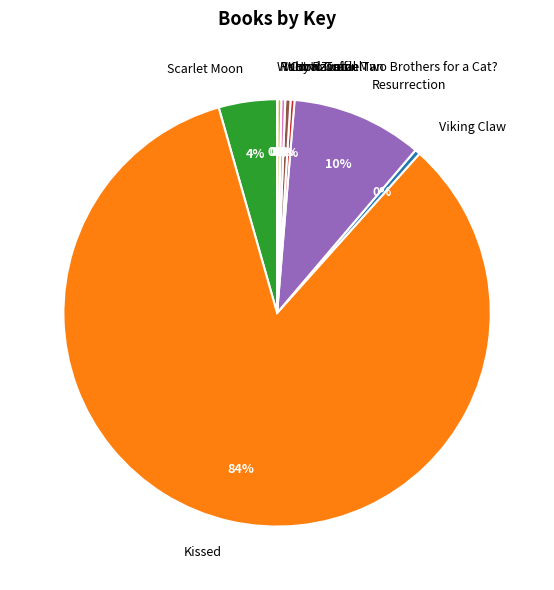

To the nearest percent, what percentage of the pie is Scarlet Moon?

4%